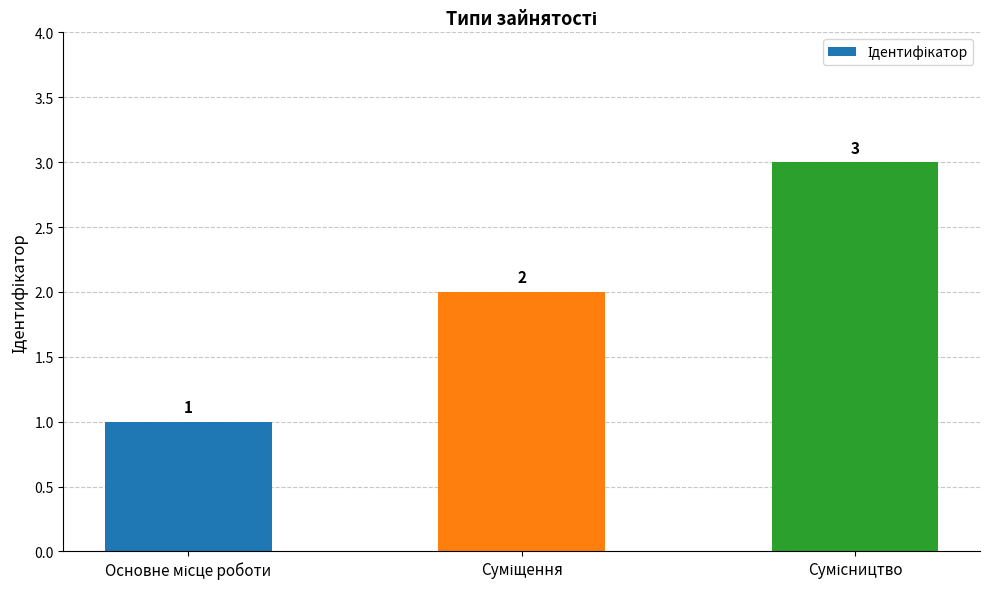

What is the value of the 2nd bar from the left?

2